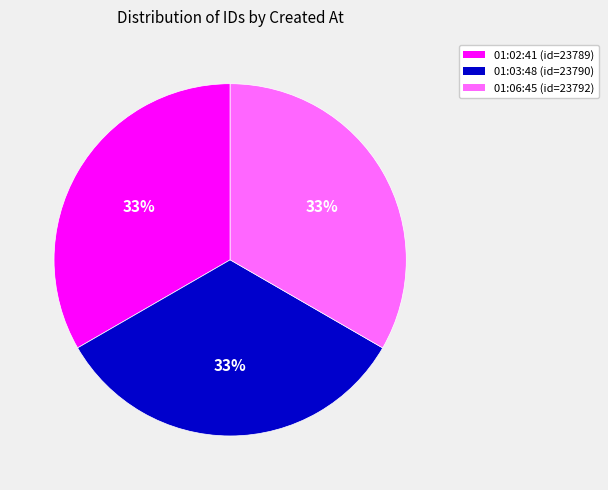

Does any single category account for the majority?

No